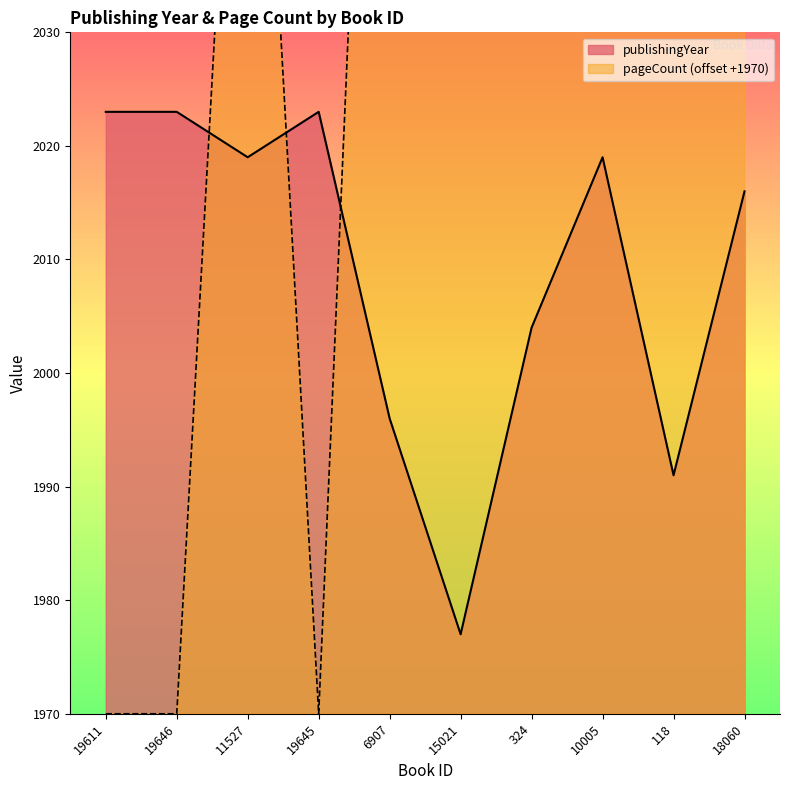

Which has a higher value, 324 or 19645?

19645